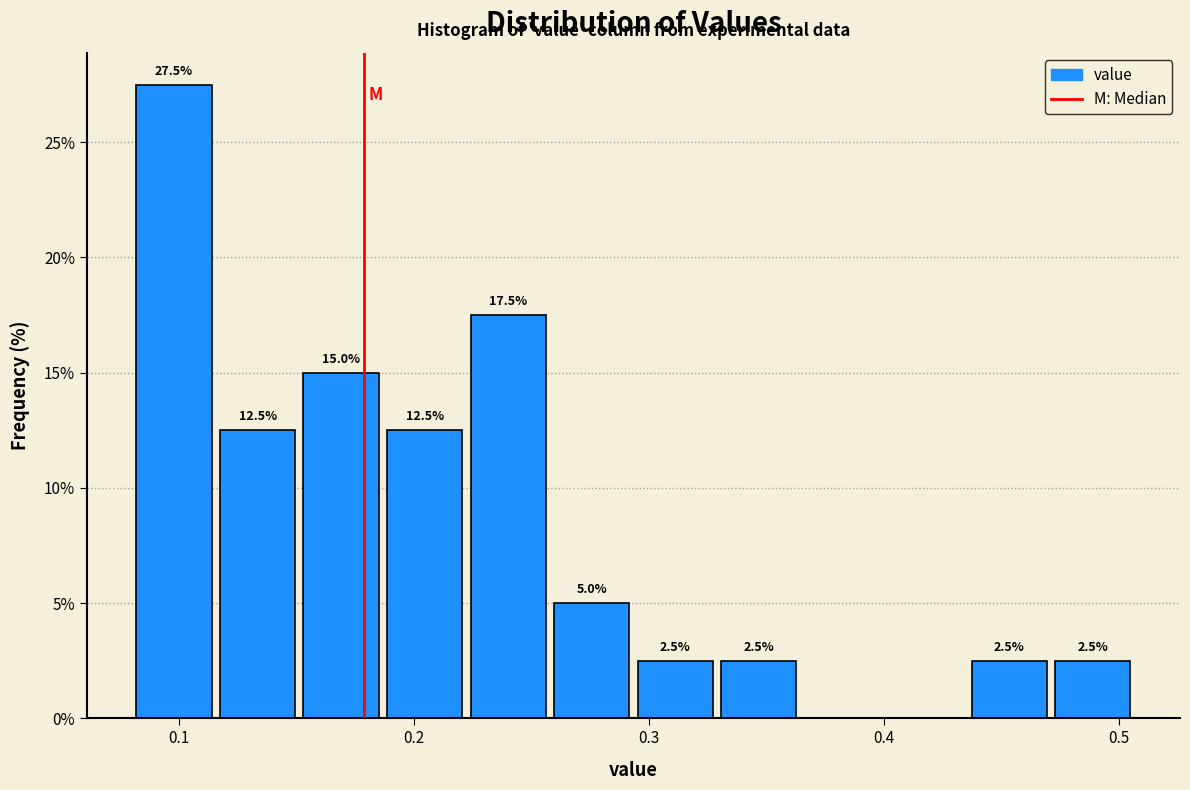

Around what value on the x-axis is the tallest bar? Give the approximate position of its centre, as read against the axis.

0.10